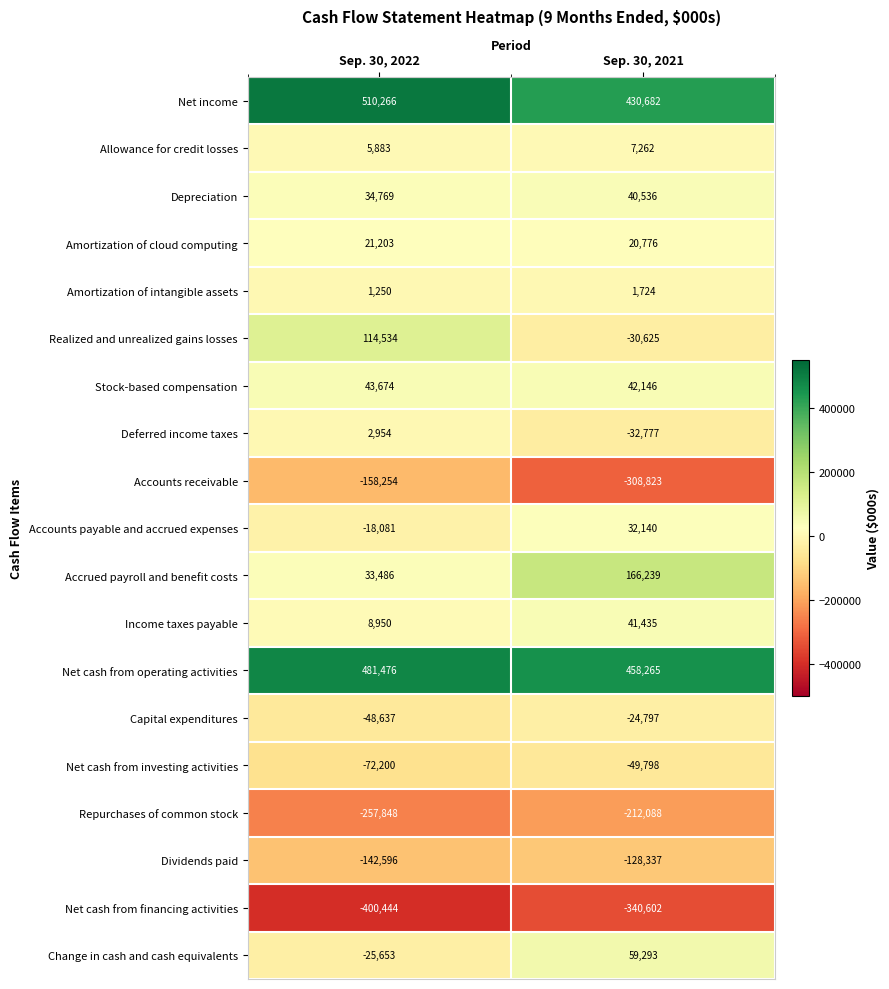

Rank the series at Sep. 30, 2022 from highest to lowest value.

Net income, Net cash from operating activities, Realized and unrealized gains losses, Stock-based compensation, Depreciation, Accrued payroll and benefit costs, Amortization of cloud computing, Income taxes payable, Allowance for credit losses, Deferred income taxes, Amortization of intangible assets, Accounts payable and accrued expenses, Change in cash and cash equivalents, Capital expenditures, Net cash from investing activities, Dividends paid, Accounts receivable, Repurchases of common stock, Net cash from financing activities